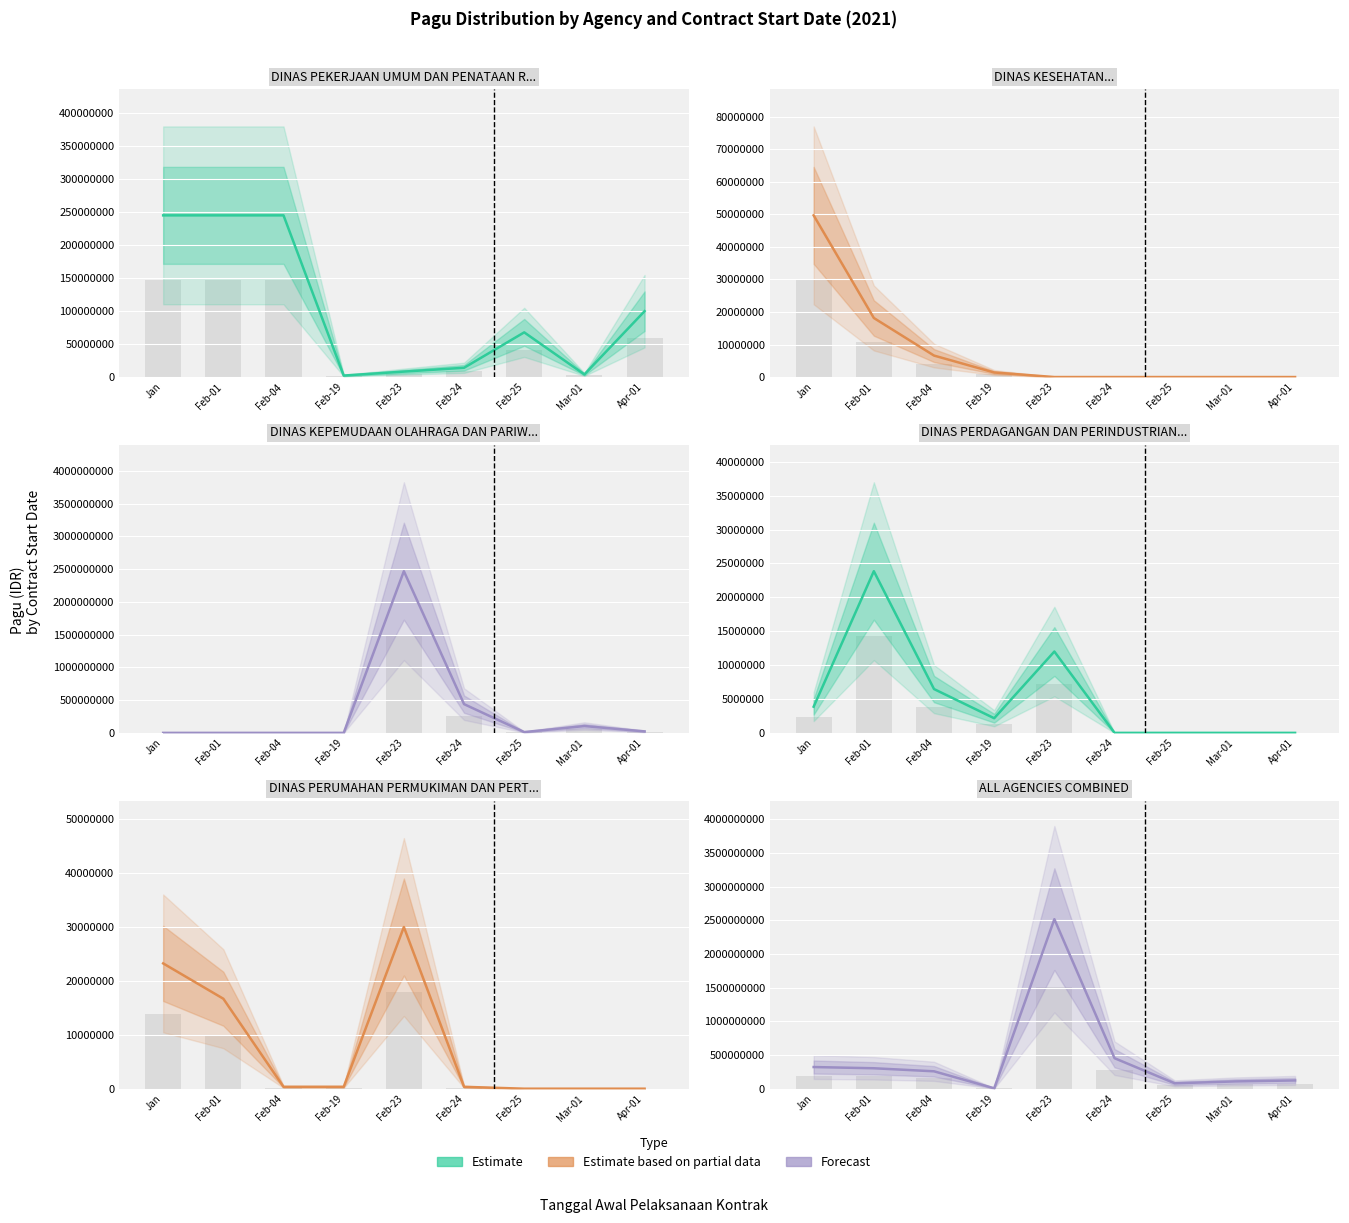

Reading right to left, extract all data points from this chart.

PEKERJAAN: Apr-01=99800000	Mar-01=3960000	Feb-25=67708900	Feb-24=14045000	Feb-23=8256600	Feb-19=2265000	Feb-04=245000000	Feb-01=245000000	Jan=245000000
KESEHATAN: Apr-01=0	Mar-01=0	Feb-25=0	Feb-24=0	Feb-23=0	Feb-19=1400000	Feb-04=6600000	Feb-01=18145000	Jan=49675000
KEPEMUDAAN: Apr-01=22810000	Mar-01=104135000	Feb-25=12300000	Feb-24=438815000	Feb-23=2467677613	Feb-19=0	Feb-04=0	Feb-01=0	Jan=0
PERDAGANGAN: Apr-01=0	Mar-01=0	Feb-25=0	Feb-24=0	Feb-23=12000000	Feb-19=2160000	Feb-04=6465000	Feb-01=23850000	Jan=3865000
PERUMAHAN: Apr-01=0	Mar-01=0	Feb-25=0	Feb-24=350000	Feb-23=30000000	Feb-19=350000	Feb-04=350000	Feb-01=16695000	Jan=23250000
All Agencies Combined: Apr-01=122610000	Mar-01=108095000	Feb-25=80008900	Feb-24=453210000	Feb-23=2517934213	Feb-19=6175000	Feb-04=258415000	Feb-01=303690000	Jan=321790000